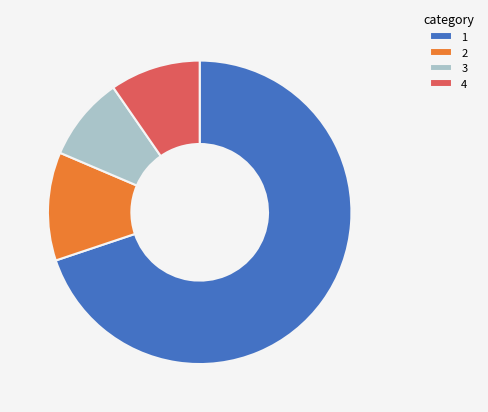

The 2 slice represents 25% of the pie. True or false?

False